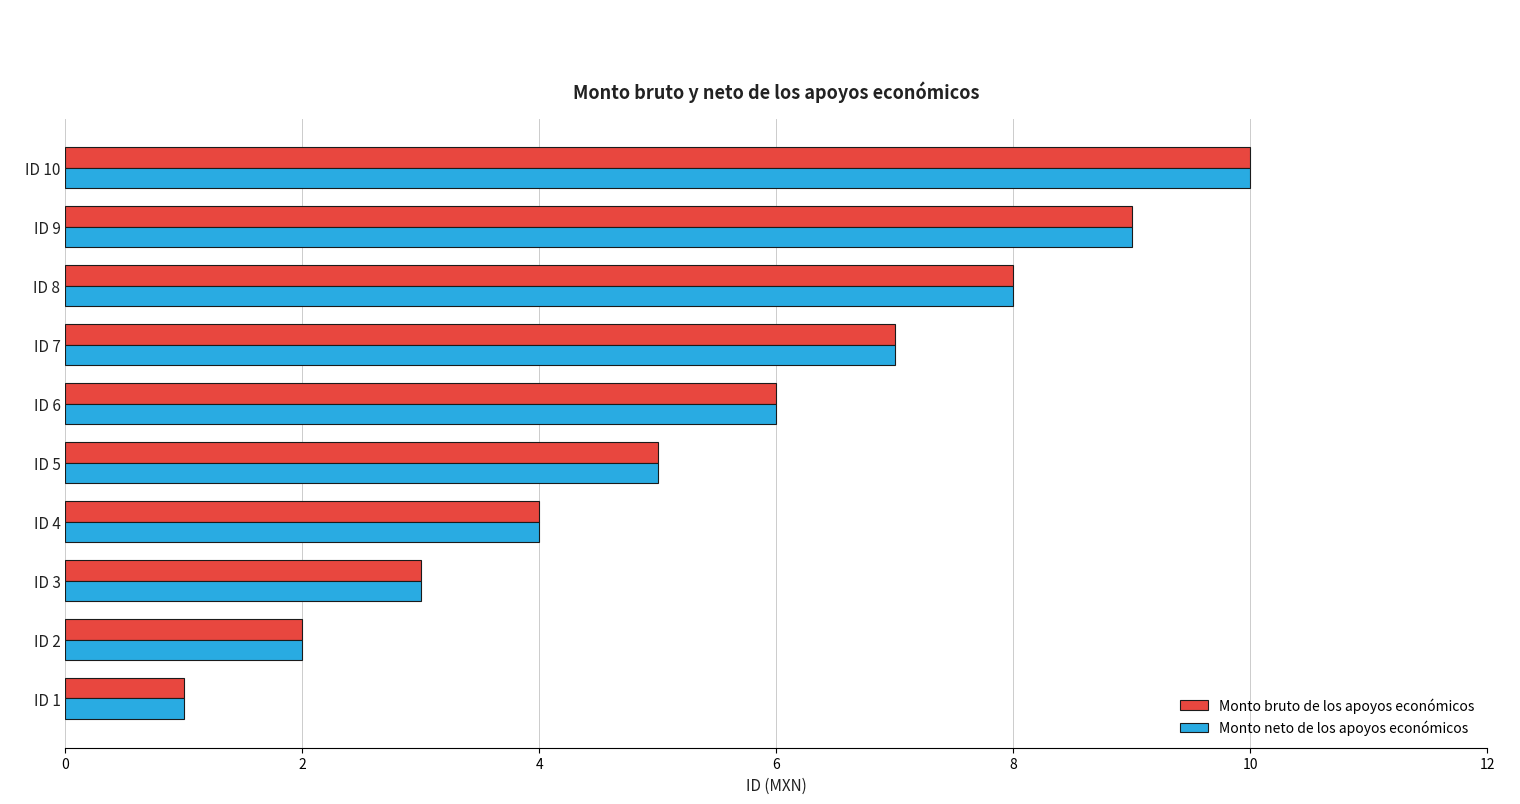

Is the value of Monto bruto de los apoyos económicos at ID 10 greater than the value of Monto neto de los apoyos económicos at ID 8?

Yes